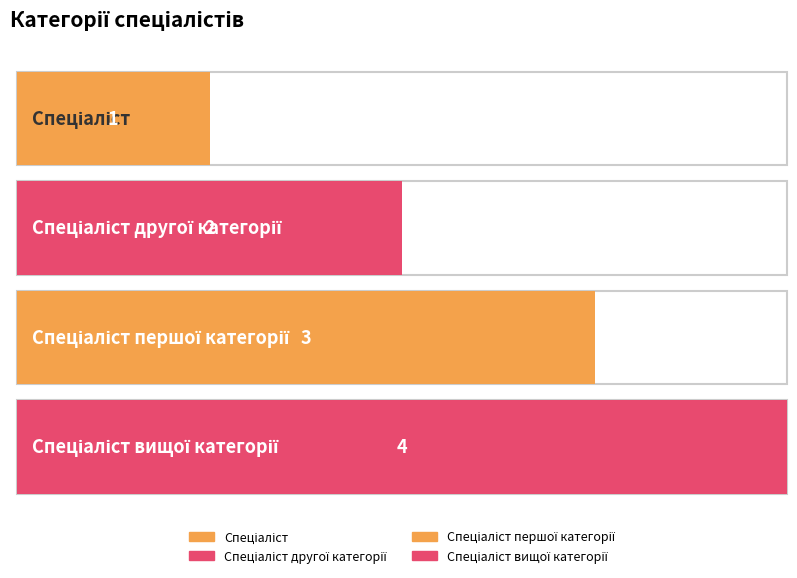

What is the average value?

2